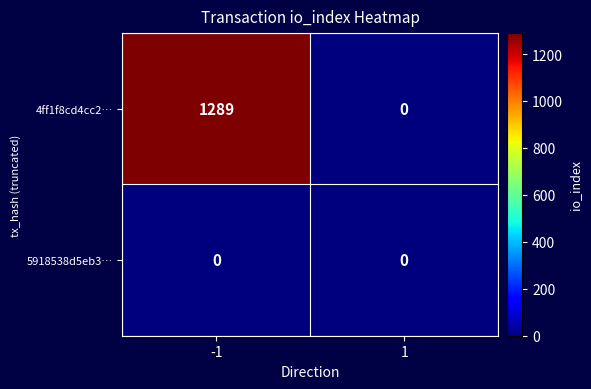

What is the total value across all series at -1?

1289